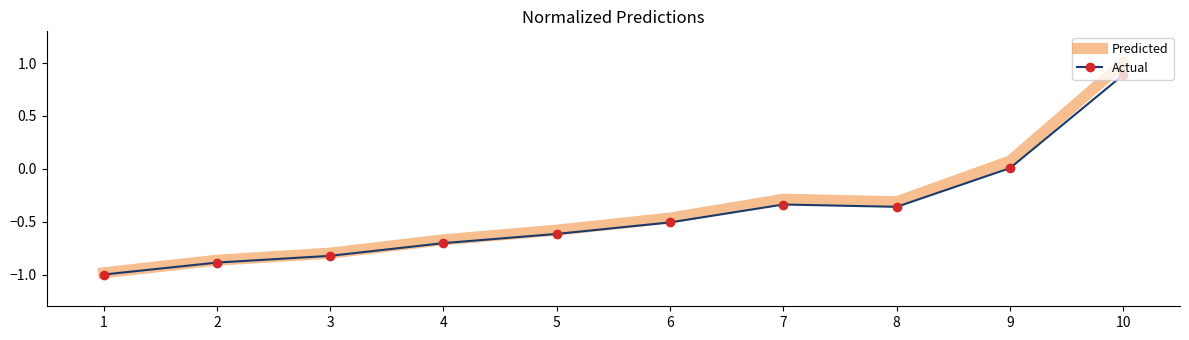

List the series in order of their peak value, highest first.

Predicted, Actual